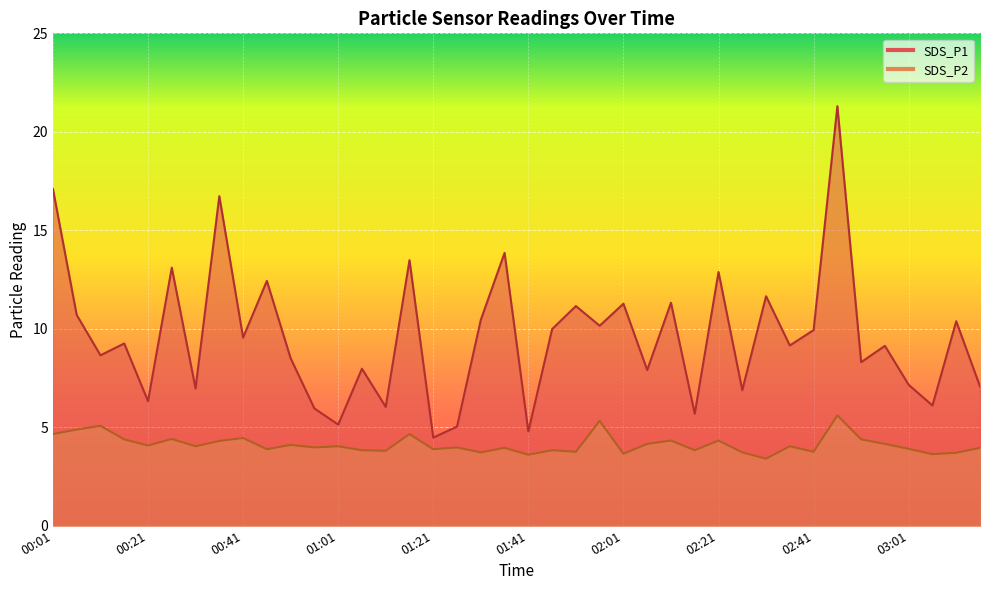

What is the difference between the highest and lowest values at 01:56?

4.8